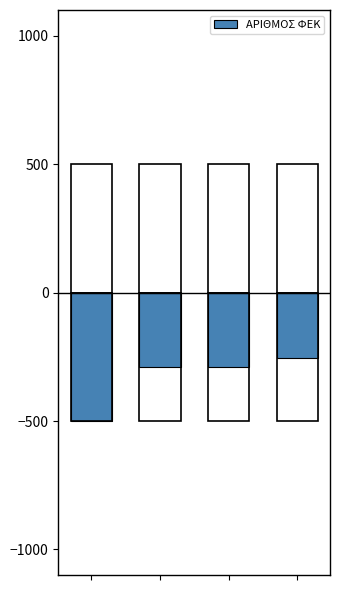

True or false: the data shows -342 at 3.

False